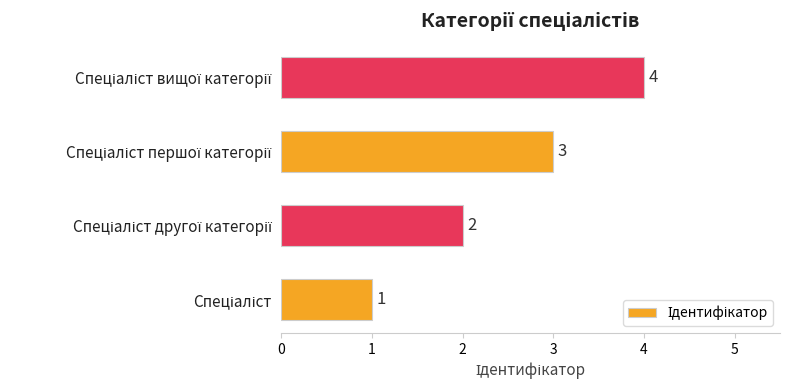

How many values are between 2 and 4?

3